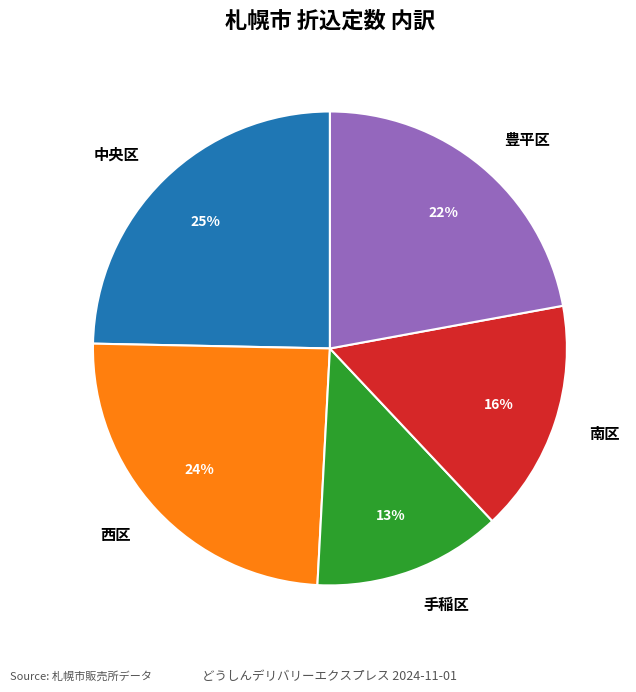

How many slices are in this pie chart?

5